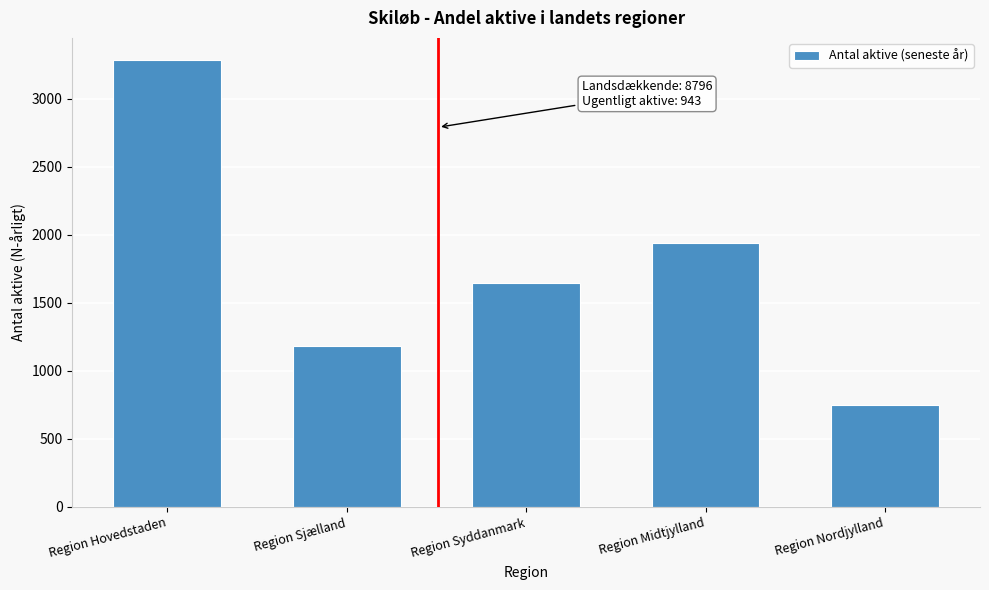

Reading left to right, what are all the values shown in this chart?

3283	1179	1646	1936	752